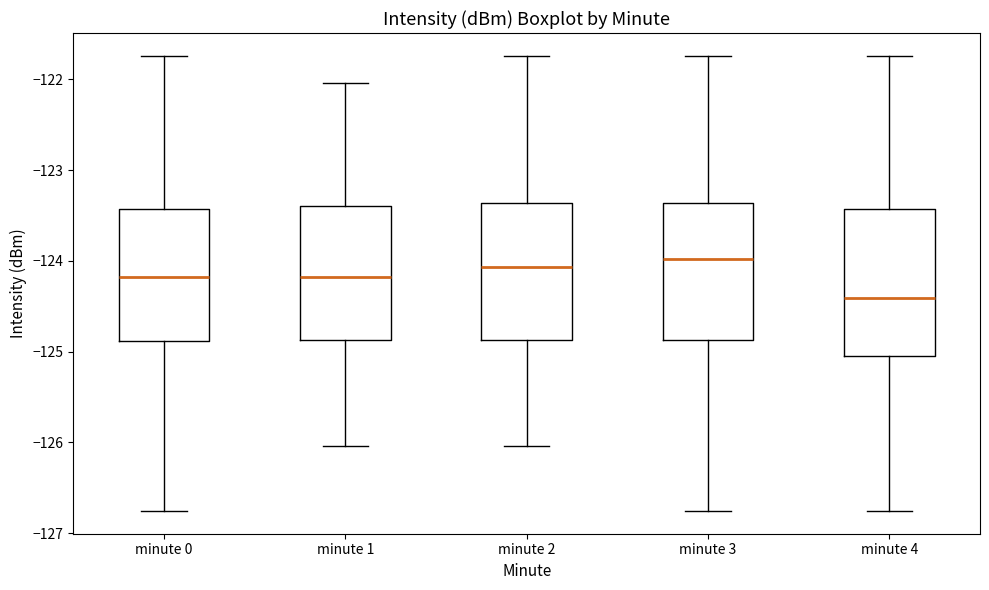

Where is the upper edge of the box for minute 0 on the y-axis? The values are not printed on the chart, so give them approximately, as read against the axis.

-123.4